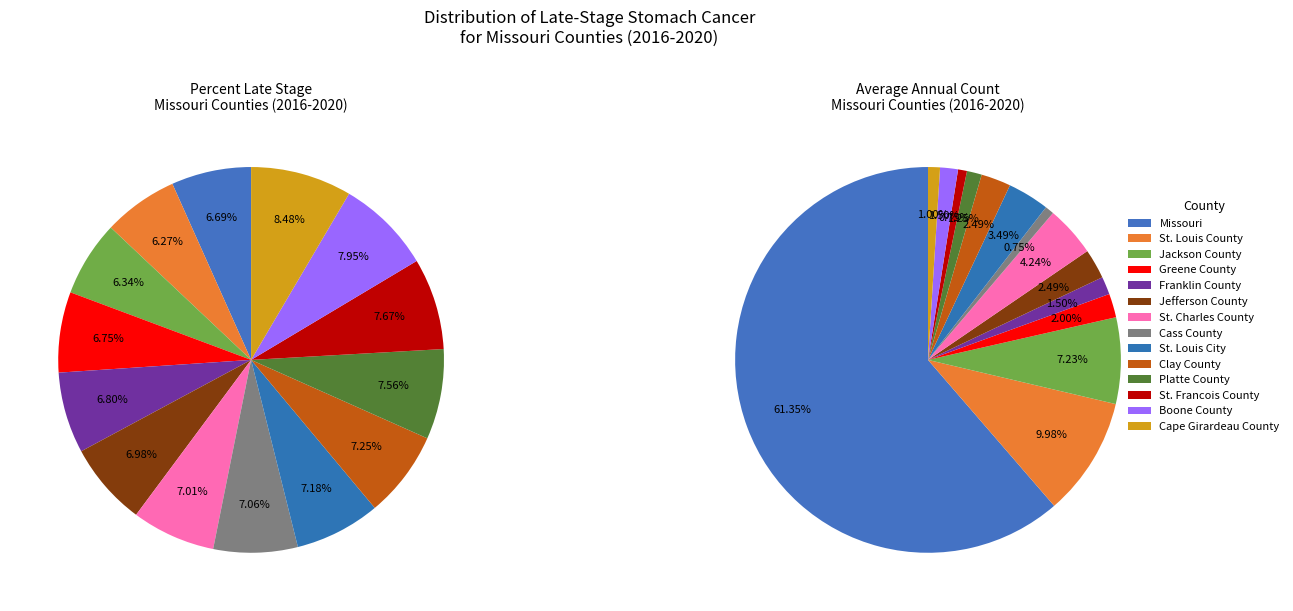

What percentage is the Franklin County slice, to the nearest percent?

7%